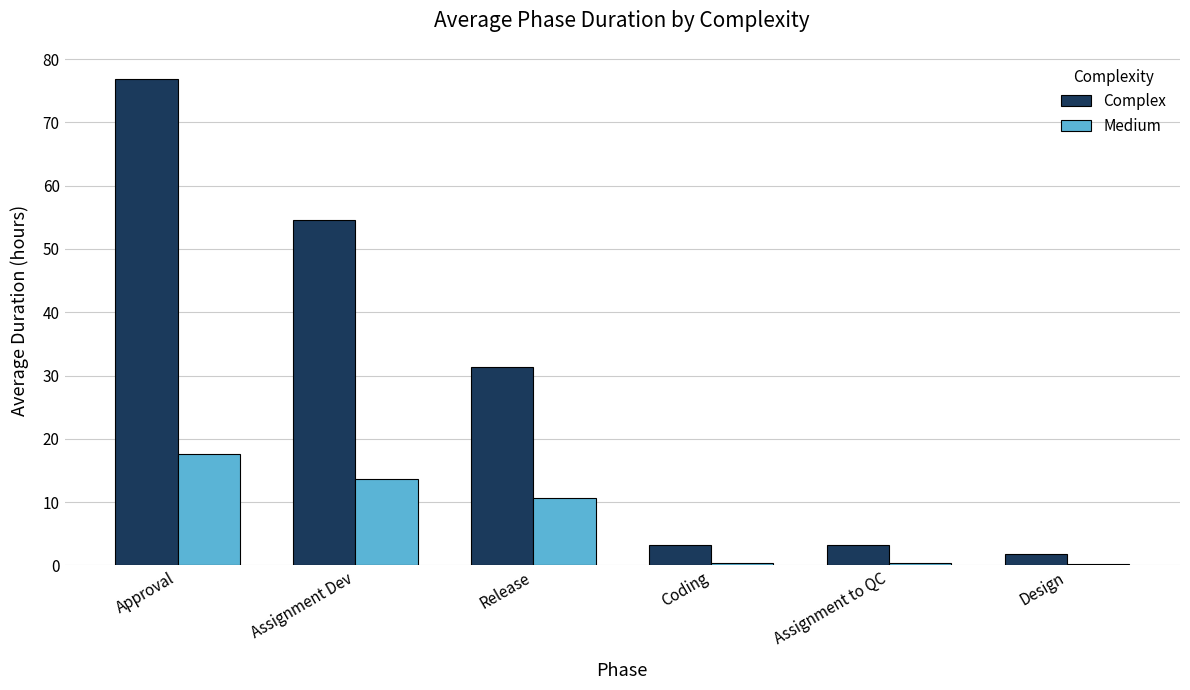

The Medium series shows 10.7 at Release. True or false?

True